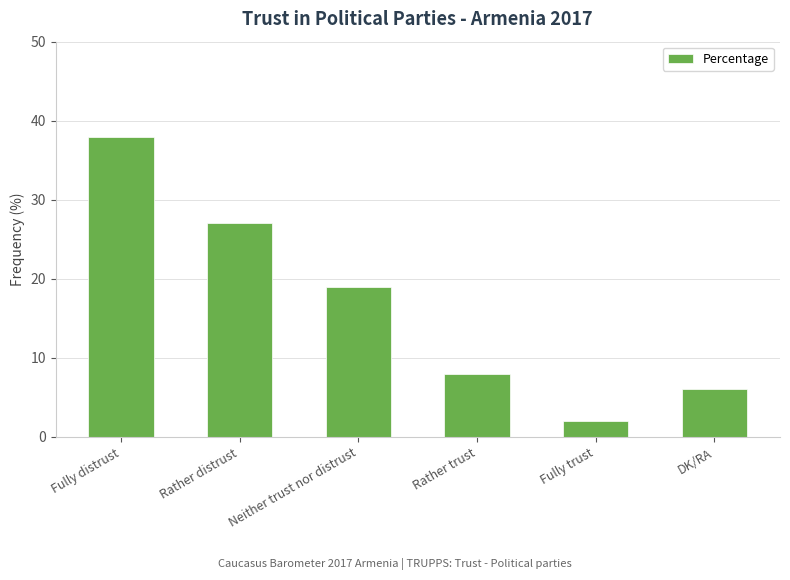

List the labels in order of value, largest first.

Fully distrust, Rather distrust, Neither trust nor distrust, Rather trust, DK/RA, Fully trust